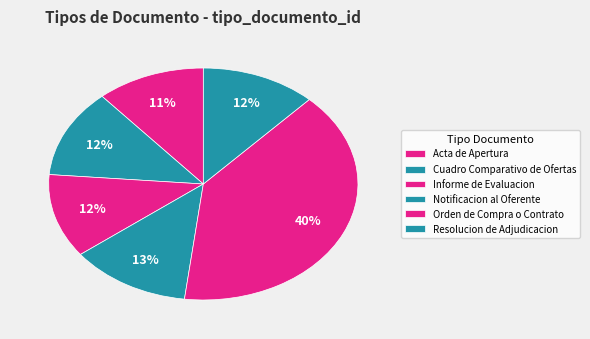

Which slice is the smallest?

Acta de Apertura